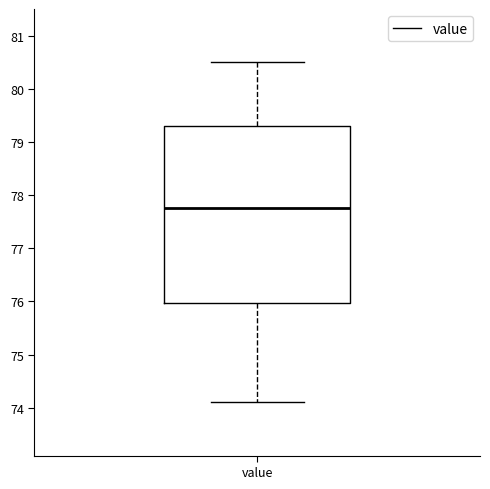

Read this box plot against the y-axis: the position of the median line, the range covered by the box, and the ends of both whiskers. The values are not printed on the chart, so give them approximately, as read against the axis.

median 77.8, box 76.0 to 79.3, whiskers 74.1 to 80.5